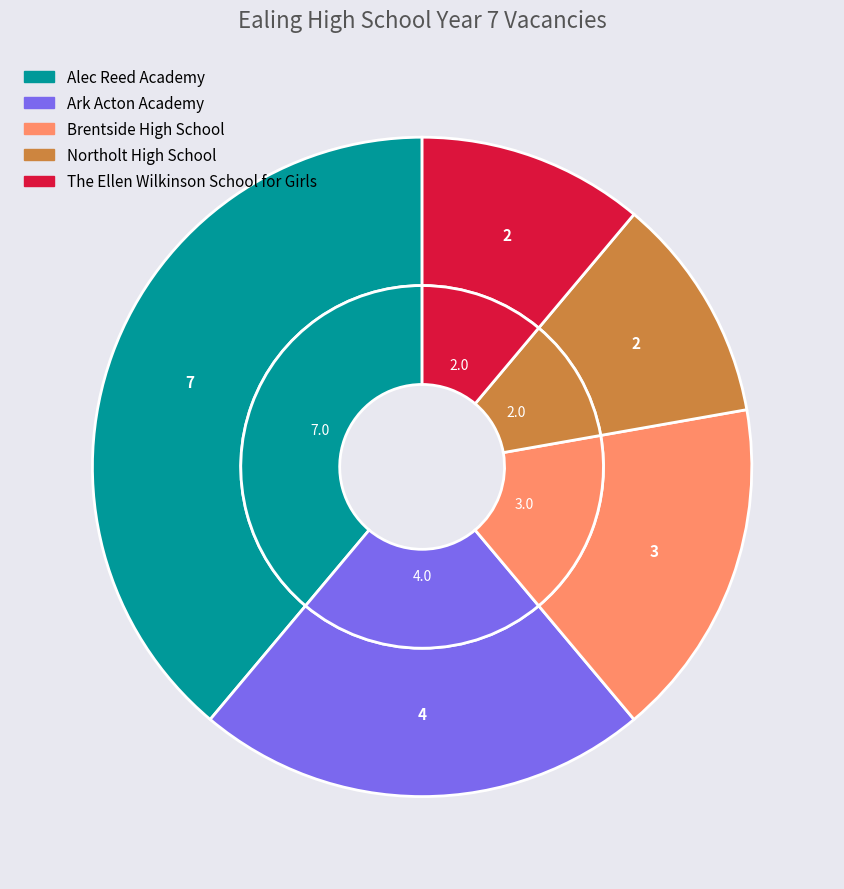

Combined, do Ark Acton Academy and Alec Reed Academy account for over 50%?

Yes